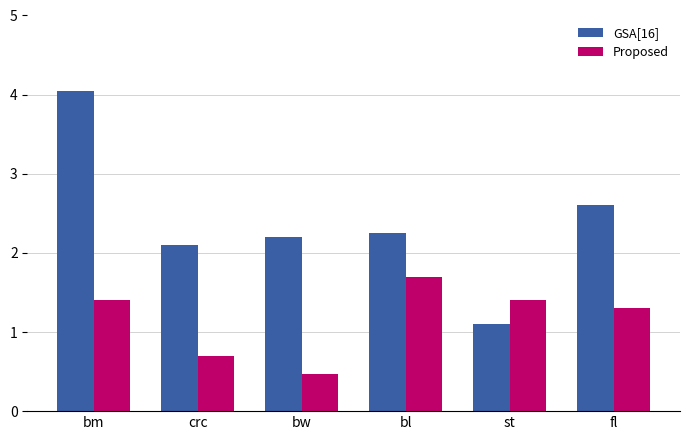

What is the label of the 1st bar from the left?

bm